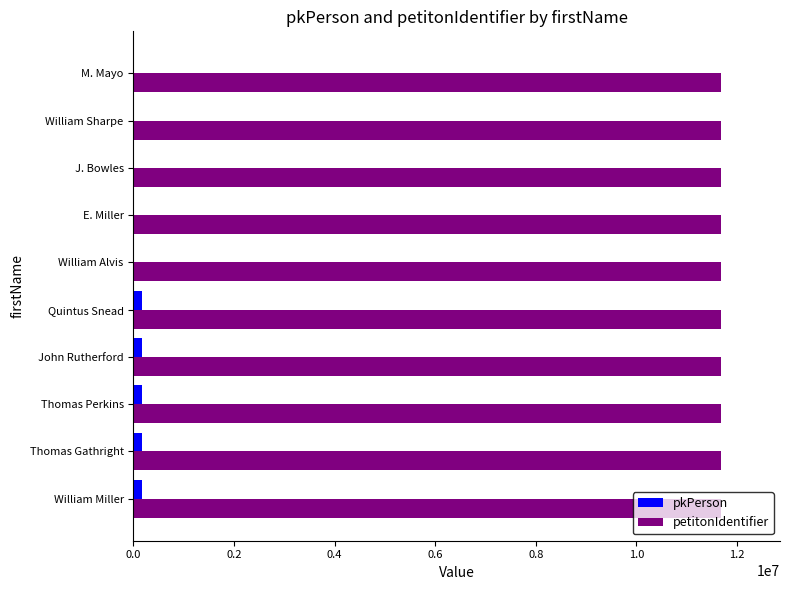

What is the greatest value displayed?

11686202